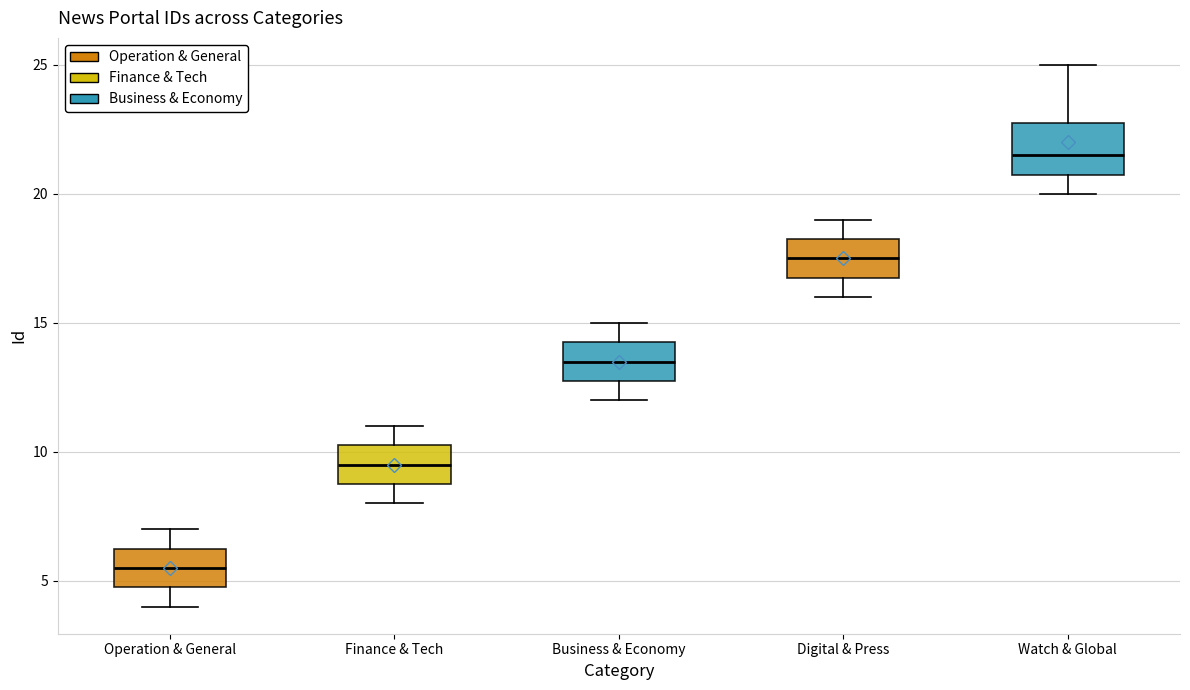

Which box's median line is the lowest?

Operation & General